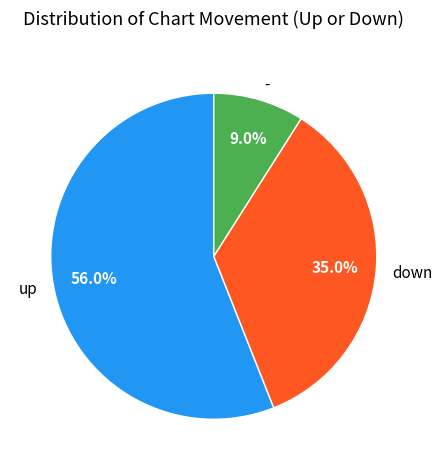

To the nearest percent, what is the combined percentage of up and -?

65%